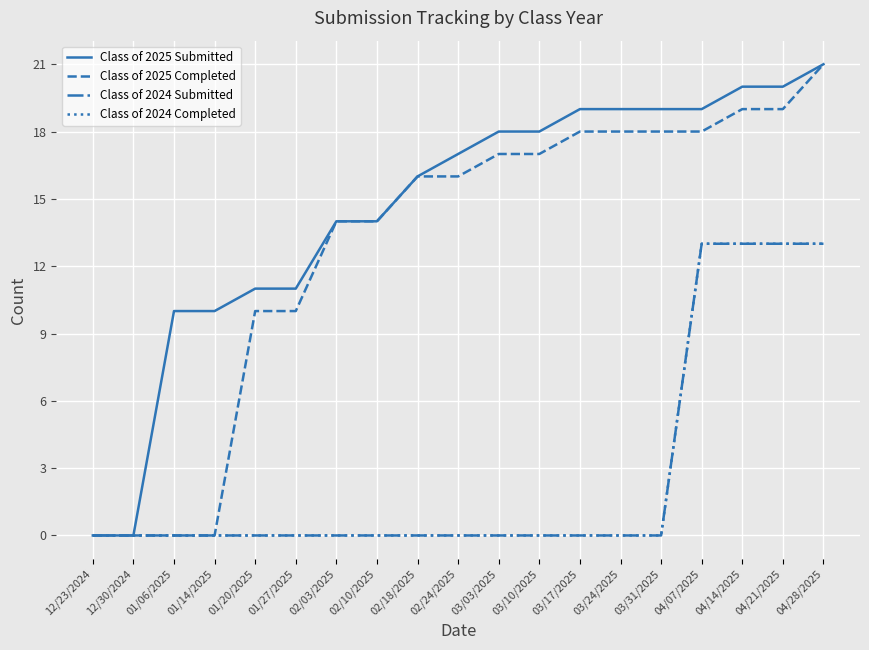

What is the difference between the maximum and second lowest values in the Class of 2025 Completed series?

21